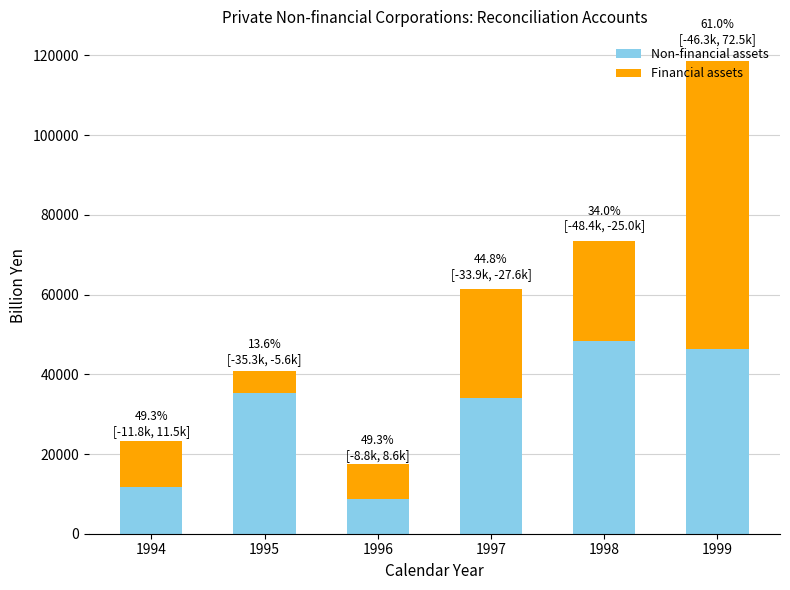

What are all the series names shown in the legend?

Non-financial assets, Financial assets